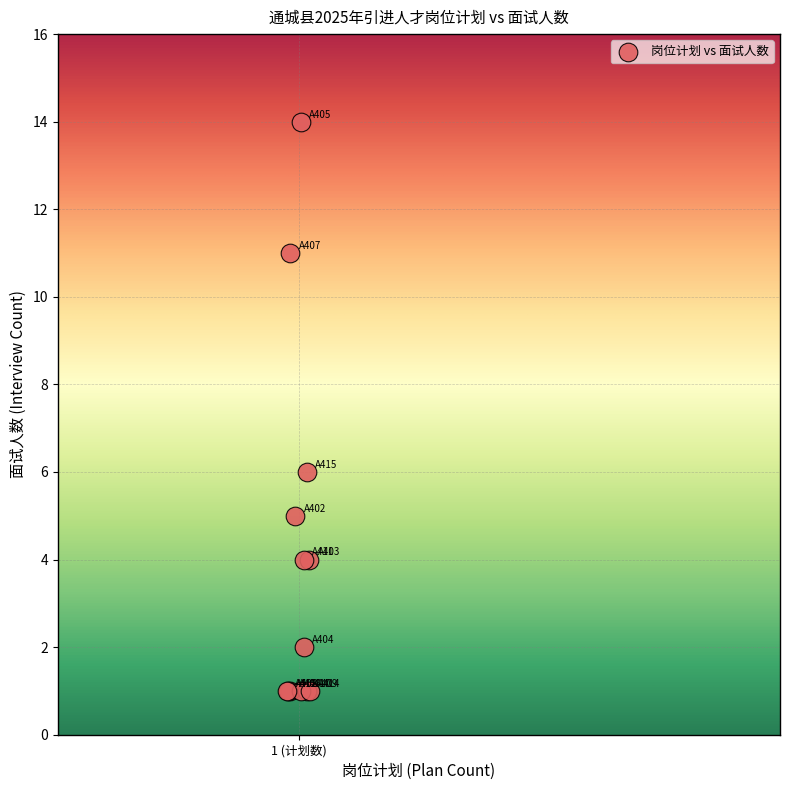

What Y value in the scatter plot is closest to 7?

6